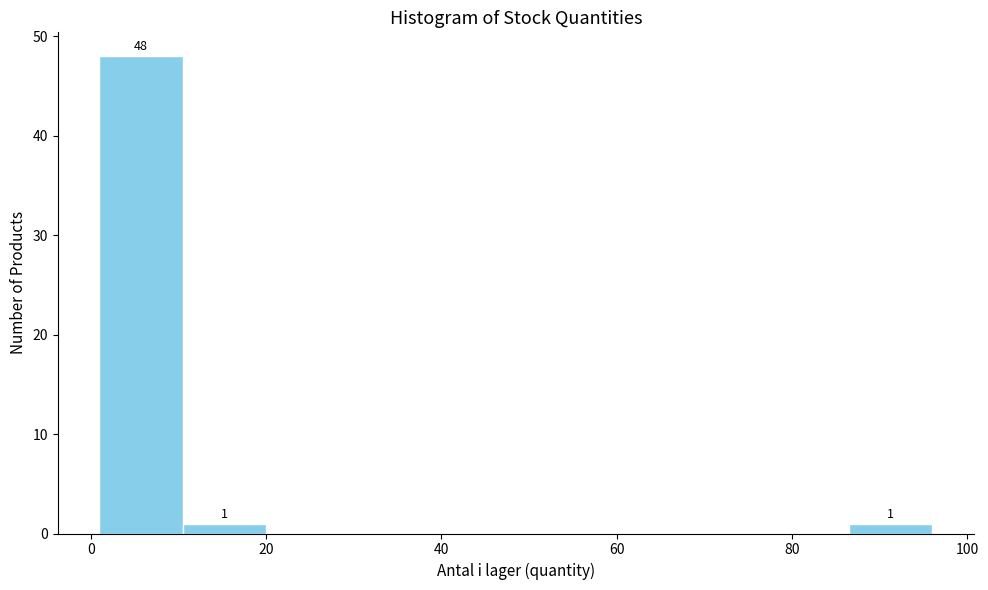

Which range on the x-axis has the tallest bar?

1.0 to 10.5